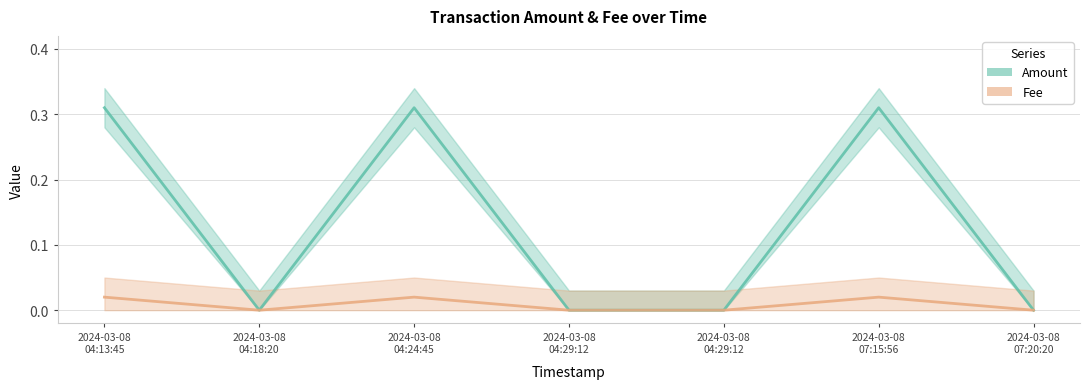

Between 2024-03-08 04:24:45 and 2024-03-08 04:13:45, which is larger?

2024-03-08 04:24:45